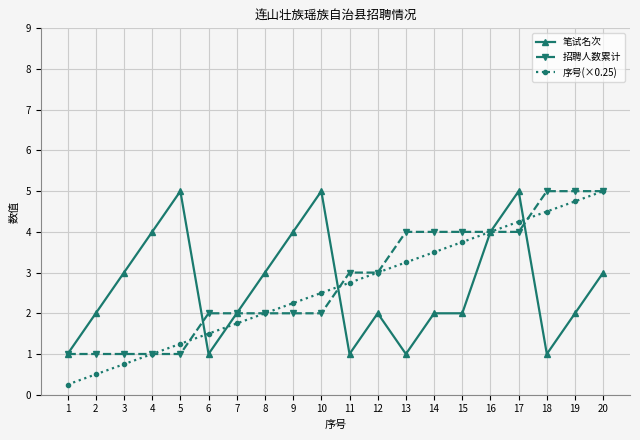

True or false: 招聘人数累计 has a value of 6.4 at 17.

False